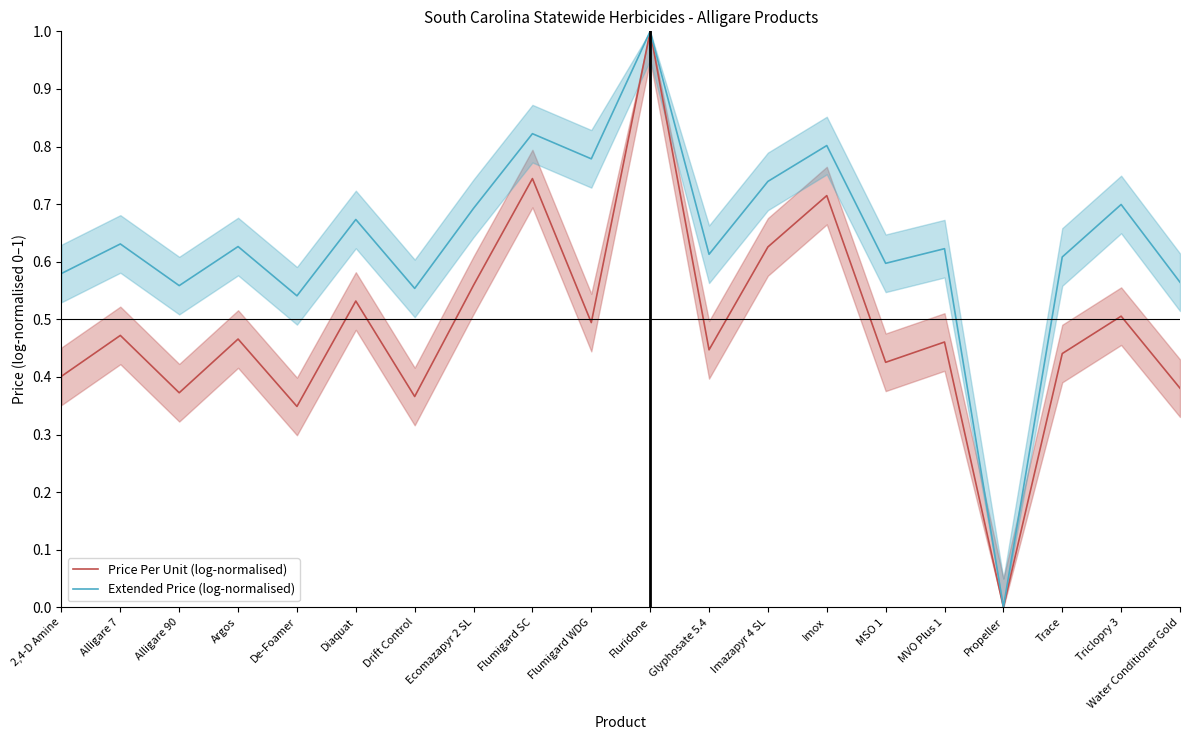

What is the difference between the Extended Price (log-normalised) values at Imazapyr 4 SL and MVO Plus 1?

0.1